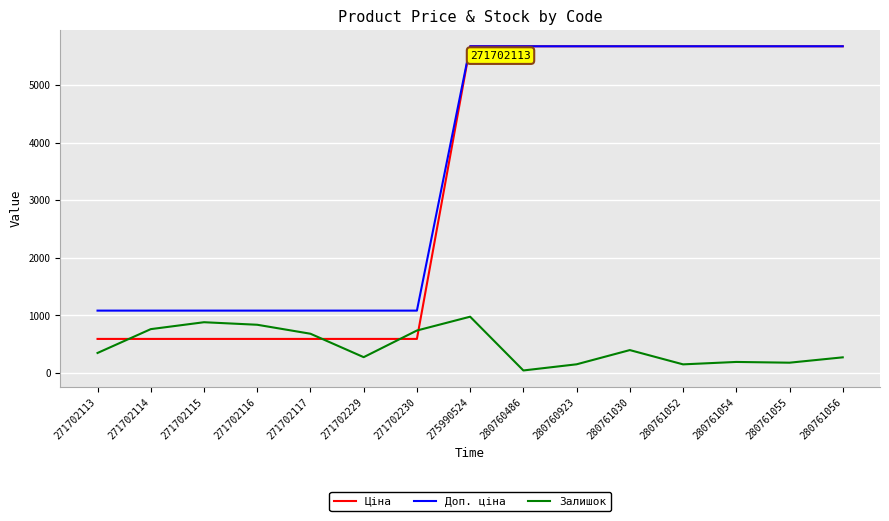

True or false: Доп. ціна and Залишок cross at least once.

False